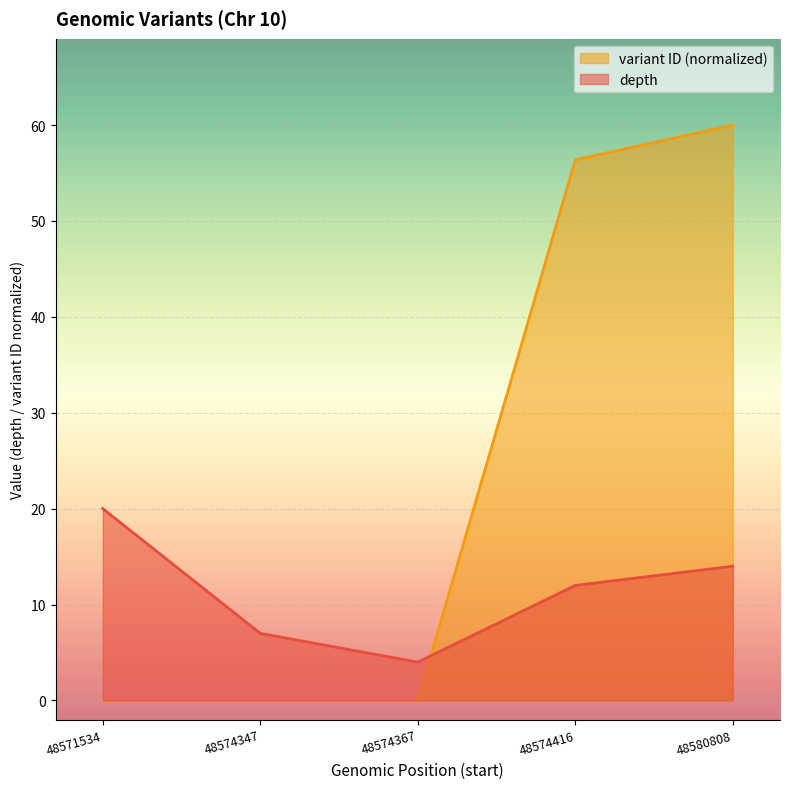

Count the depth values in the range 7 to 14.

3